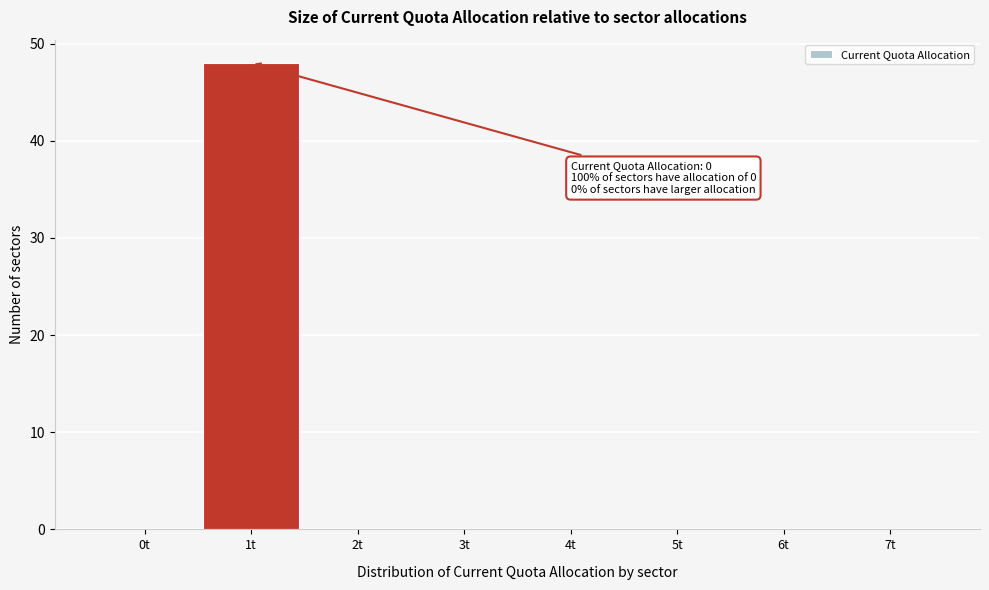

Reading left to right, extract all data points from this chart.

0t=0	1t=48	2t=0	3t=0	4t=0	5t=0	6t=0	7t=0